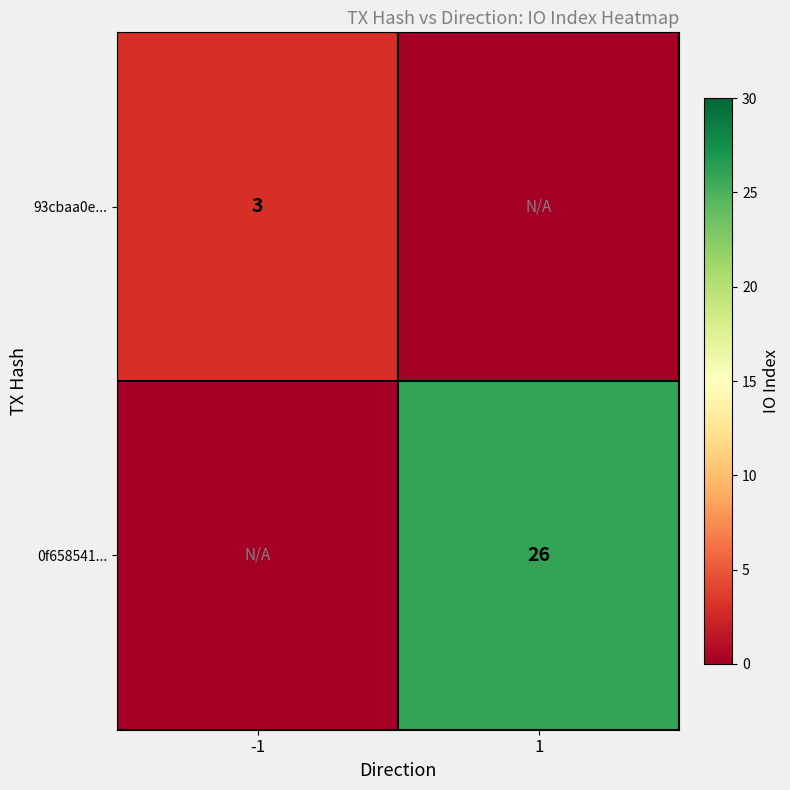

Rank the series by their maximum value, from highest to lowest.

0f658541..., 93cbaa0e...